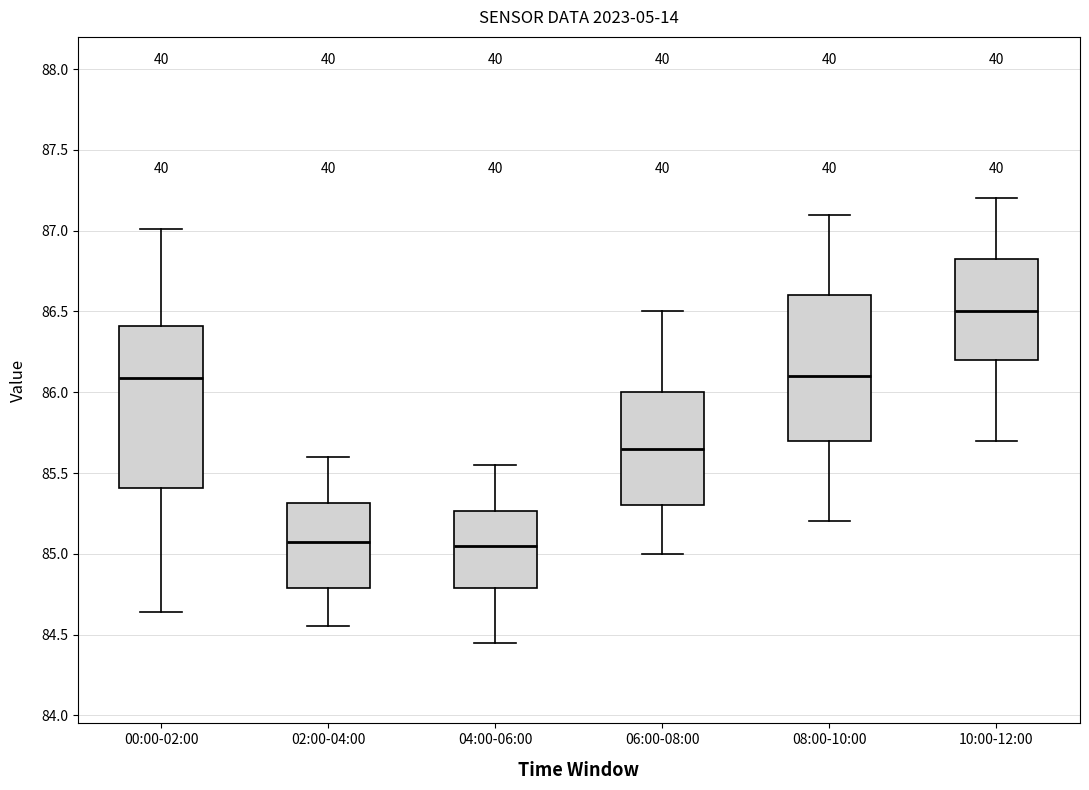

Which box has the highest median line?

10:00-12:00